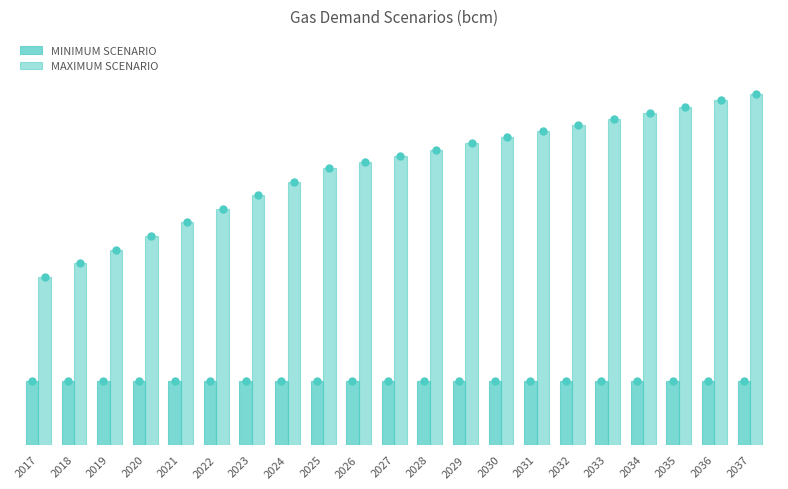

Are the bars horizontal?

No